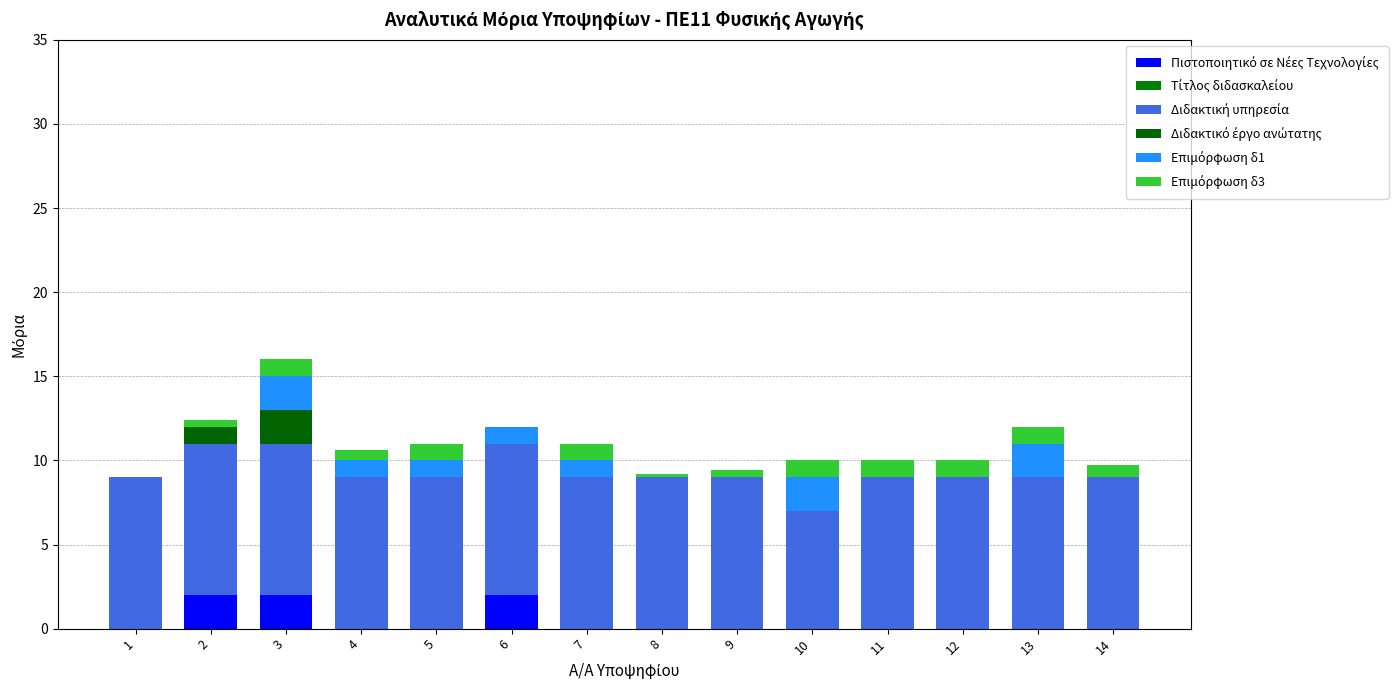

Count the number of categories in the chart.

14